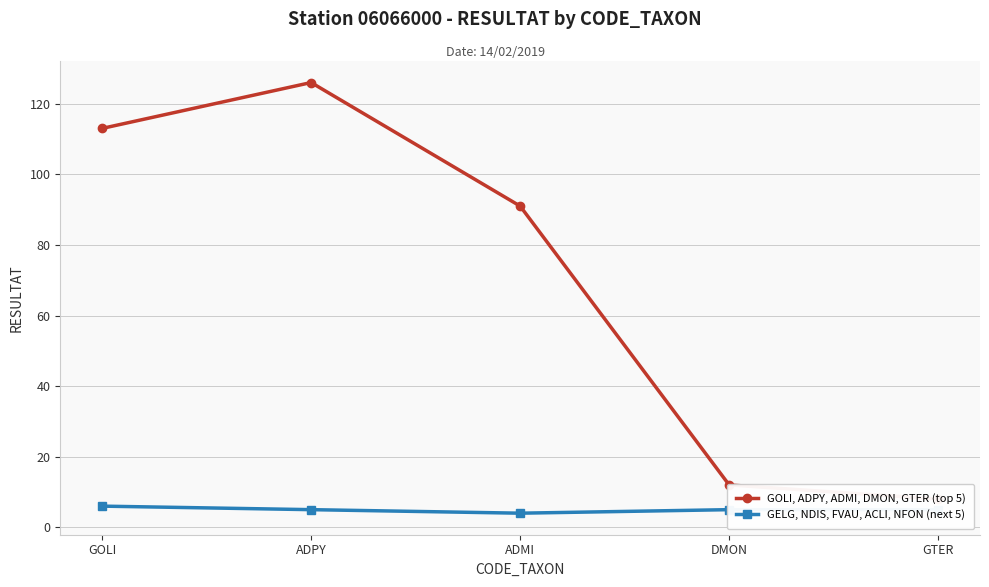

Which has a higher value, ADPY or GTER?

ADPY